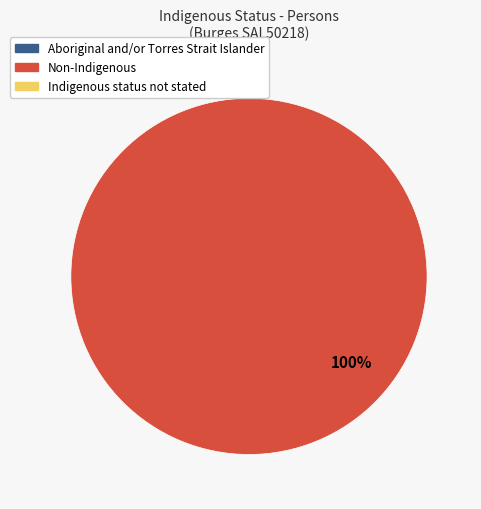

Is there a majority slice in this chart?

Yes